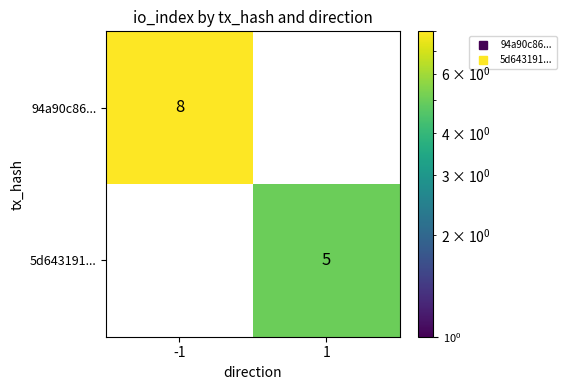

Rank the categories by 5d643191... value from highest to lowest.

-1, 1